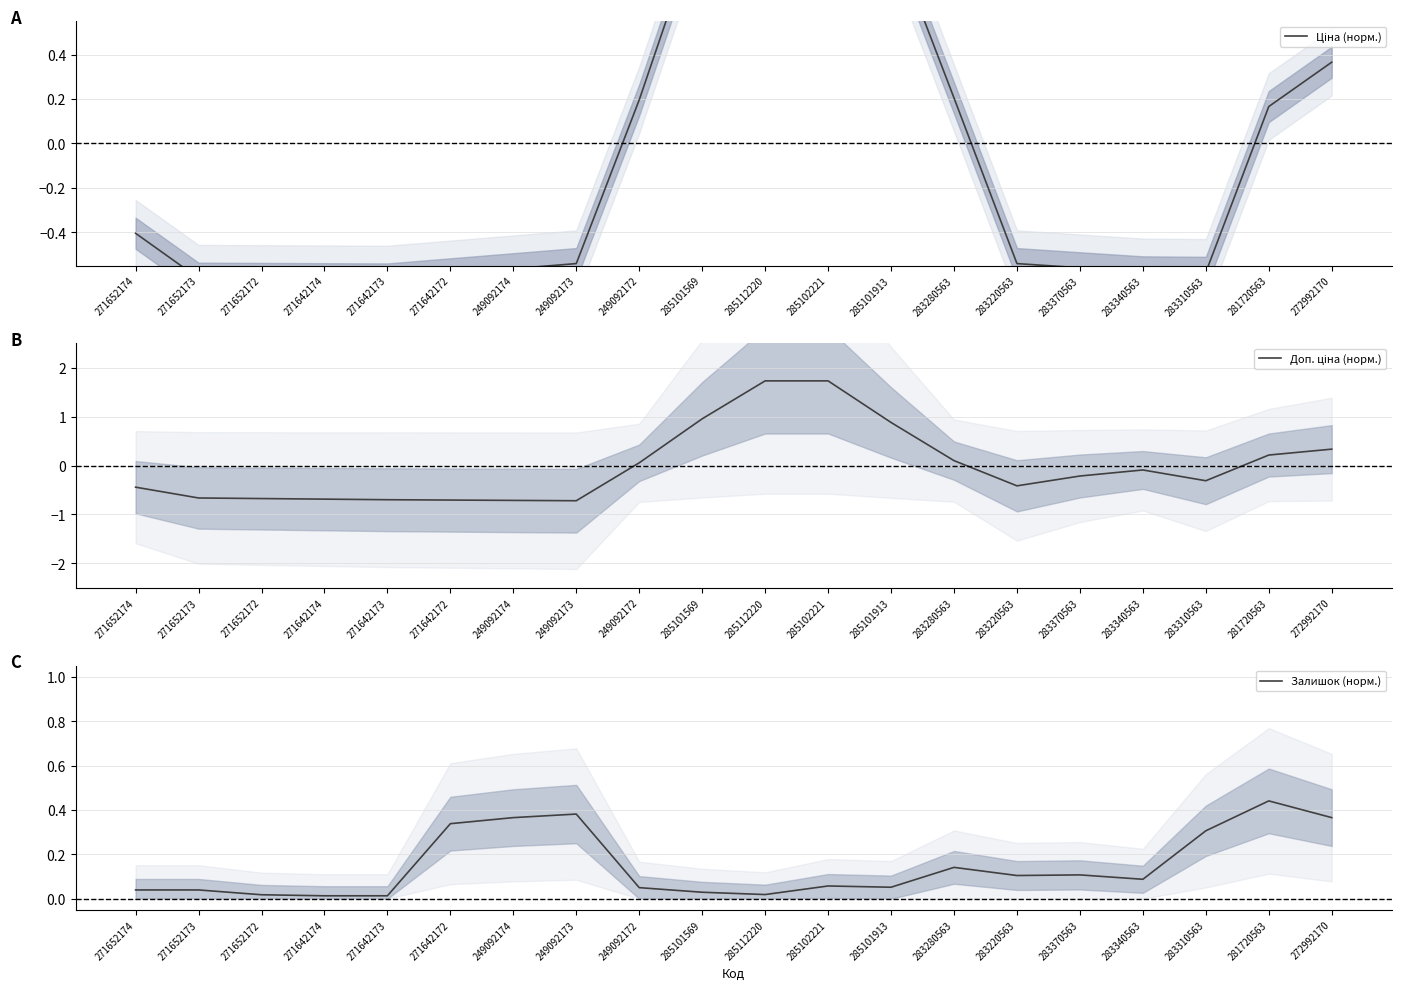

Is the value of Ціна (норм.) at 283370563 greater than the value of Доп. ціна (норм.) at 283310563?

No